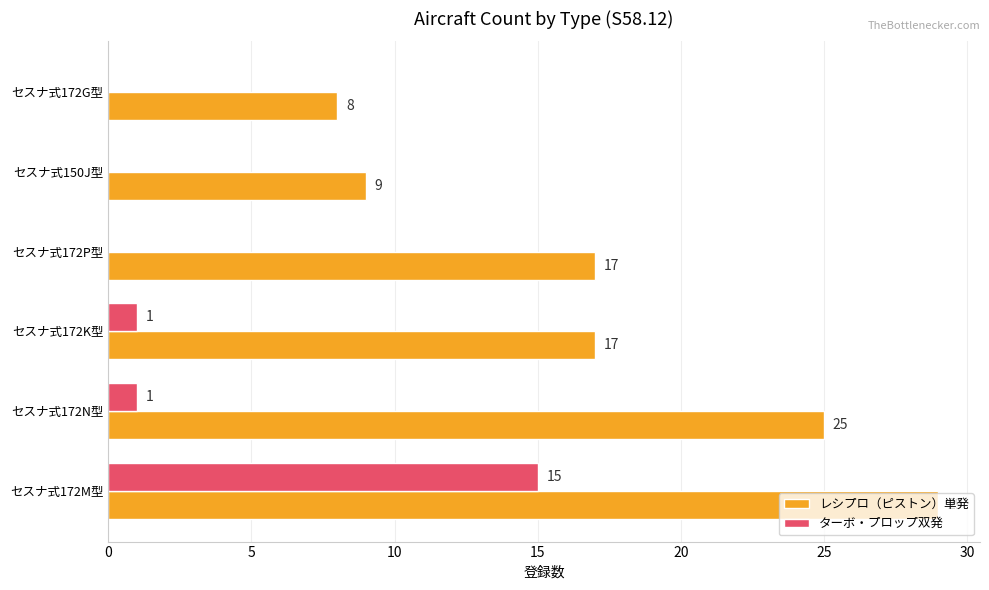

What is the approximate value of レシプロ（ピストン）単発 at セスナ式172G型?

8